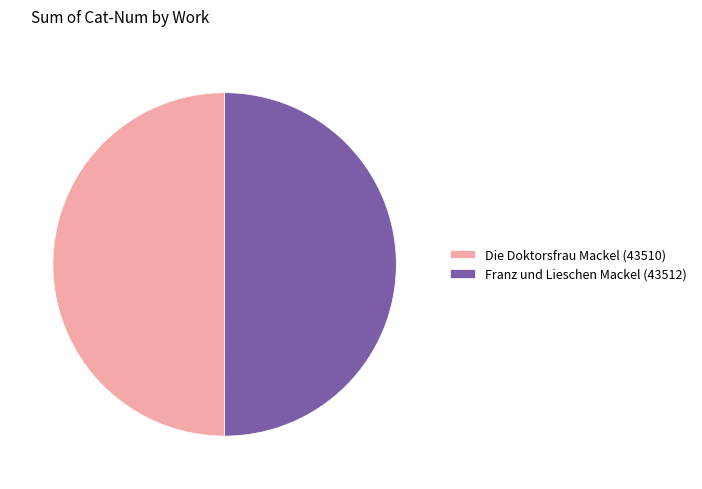

Do Franz und Lieschen Mackel (43512) and Die Doktorsfrau Mackel (43510) together represent more than half of the pie?

Yes